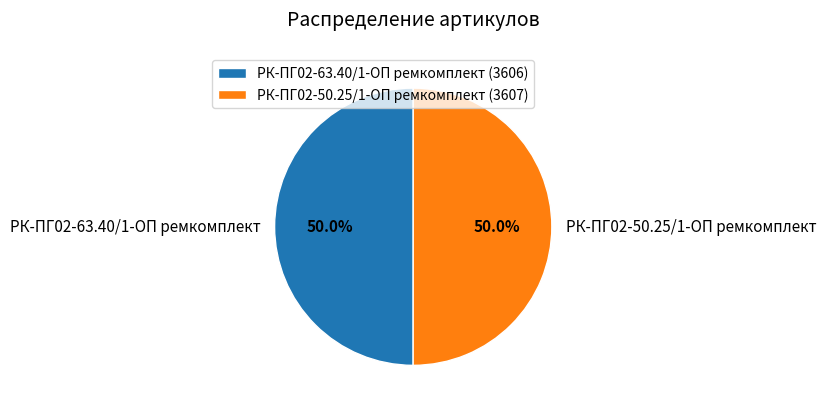

Approximately how many times larger is the value at РК-ПГ02-63.40/1-ОП ремкомплект compared to РК-ПГ02-50.25/1-ОП ремкомплект?

1.0